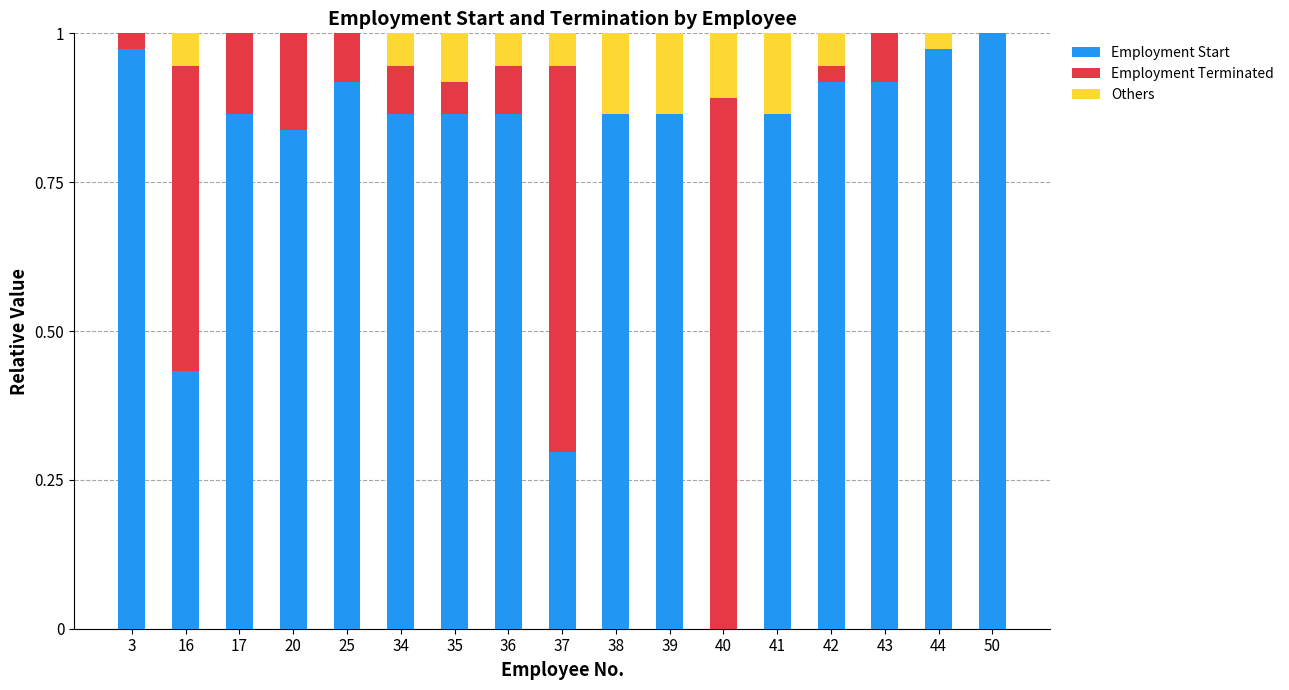

How many values in Employment Start are above zero?

16